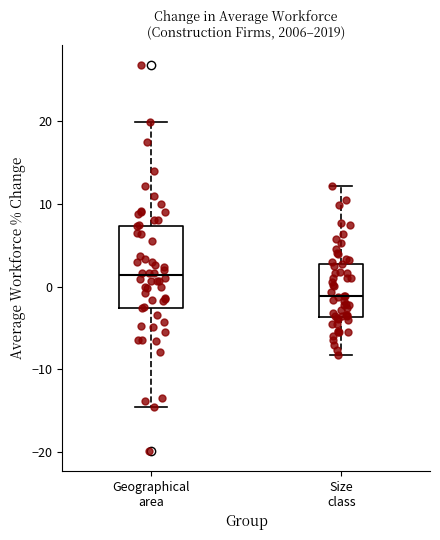

Reading left to right, transcribe this box plot: for each box, give where its median line is, the range the box spans, and where its two whiskers end, as read against the y-axis. The values are not printed on the chart, so give them approximately, as read against the axis.

Geographical area: median 1, box -3 to 7, whiskers -14 to 20
Size class: median -1, box -4 to 3, whiskers -8 to 12